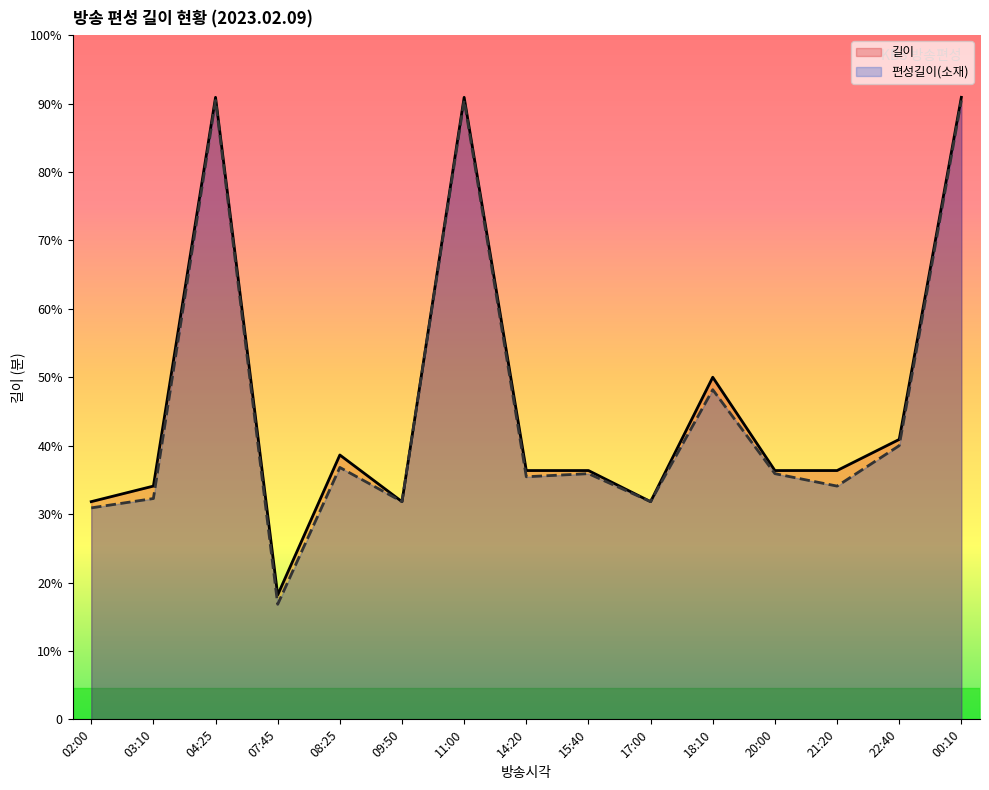

How many values in the 길이 series exceed 80?

6